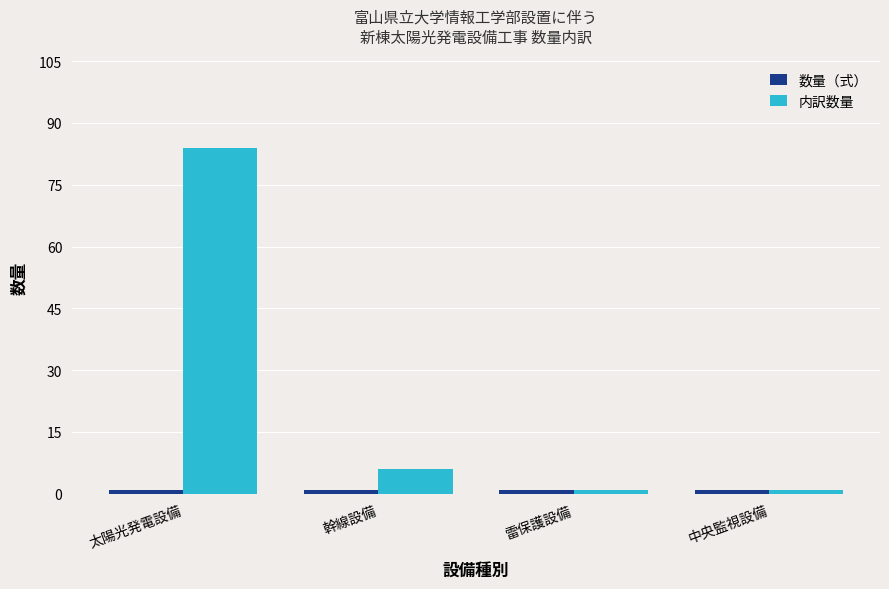

At how many categories does at least one series exceed 60?

1